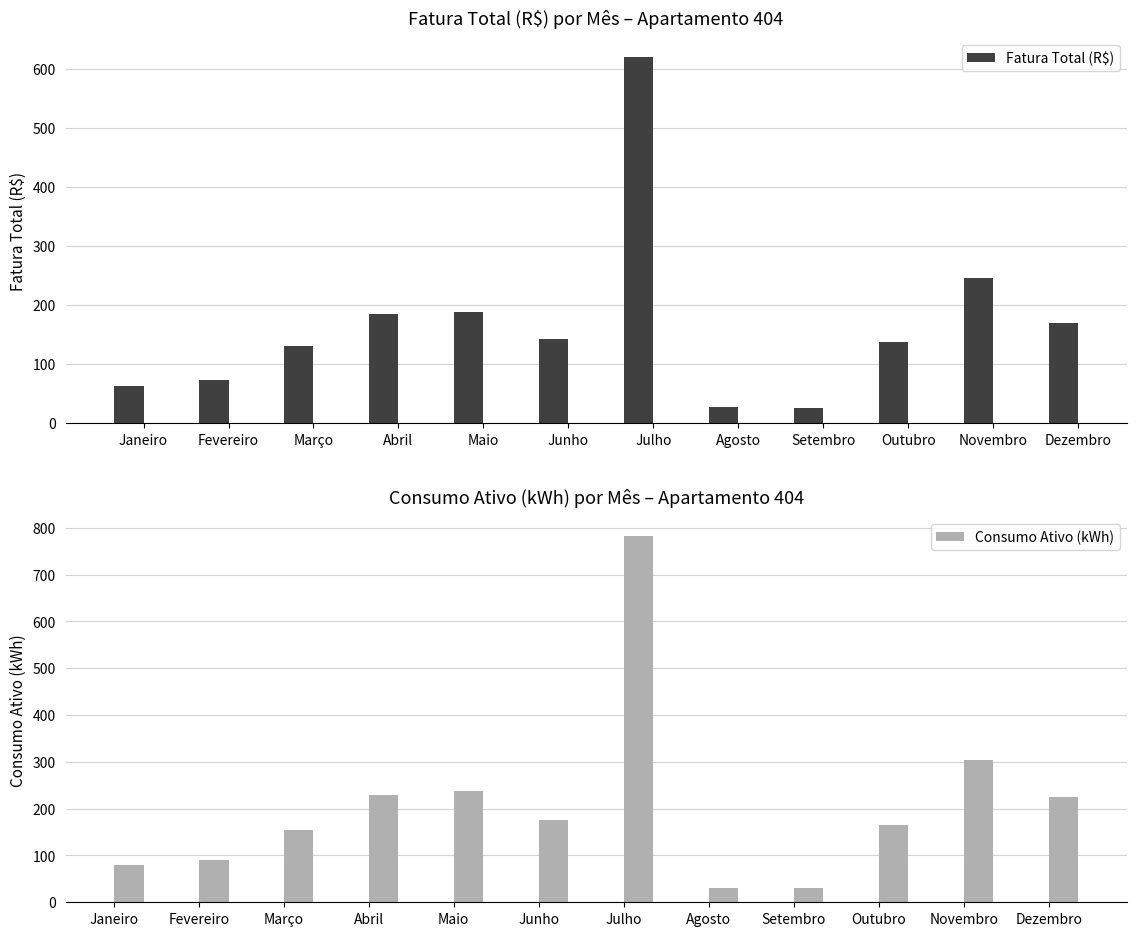

Reading left to right, transcribe all the data shown in this chart.

Fatura Total (R$): Janeiro=62.8	Fevereiro=72.8	Março=131.3	Abril=185.5	Maio=188.2	Junho=141.9	Julho=620.9	Agosto=27.4	Setembro=24.8	Outubro=136.8	Novembro=245.5	Dezembro=169.7
Consumo Ativo (kWh): Janeiro=79.0	Fevereiro=90.0	Março=155.0	Abril=230.0	Maio=237.0	Junho=176.0	Julho=783.0	Agosto=30.0	Setembro=30.0	Outubro=166.0	Novembro=304.0	Dezembro=225.0